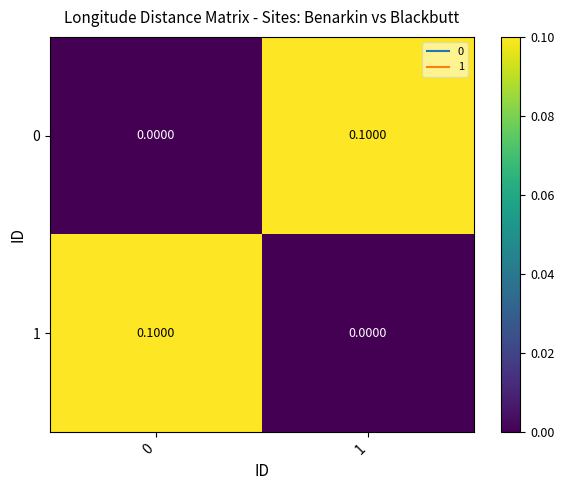

Rank the categories by 1 value from highest to lowest.

0, 1